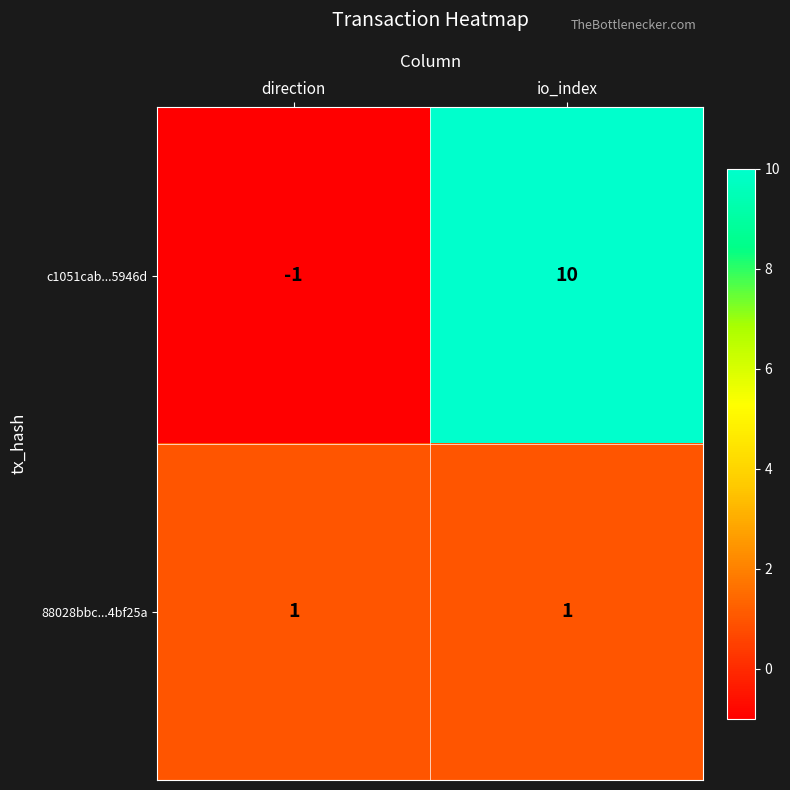

Reading left to right, what are all the values shown in this chart?

c1051cab...5946d: direction=-1	io_index=10
88028bbc...4bf25a: direction=1	io_index=1